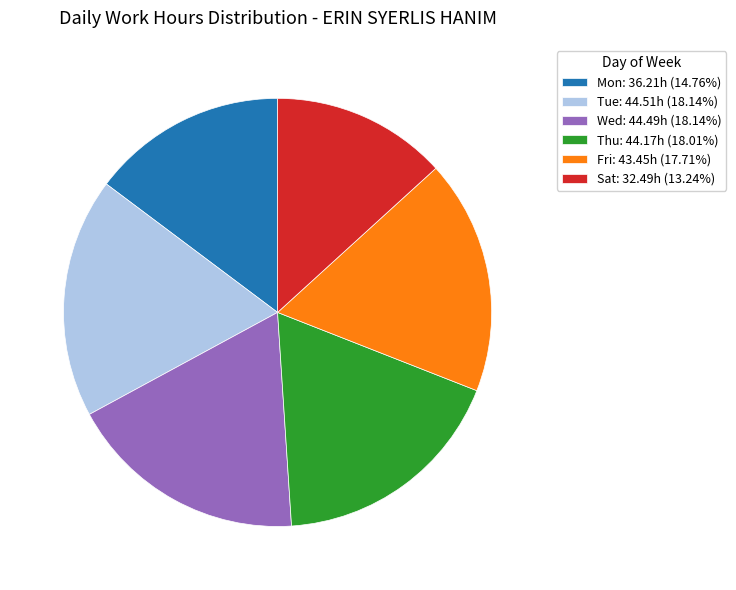

What is the ratio of the value at Wed: 44.49h (18.14%) to the value at Mon: 36.21h (14.76%)?

1.2